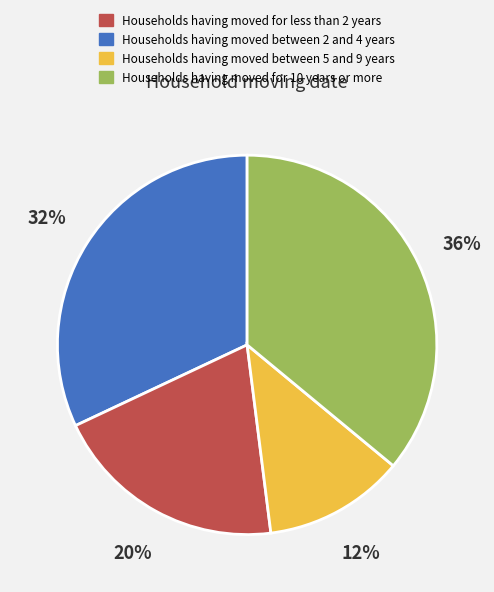

Is it true that Households having moved between 5 and 9 years is 2% of the pie?

False